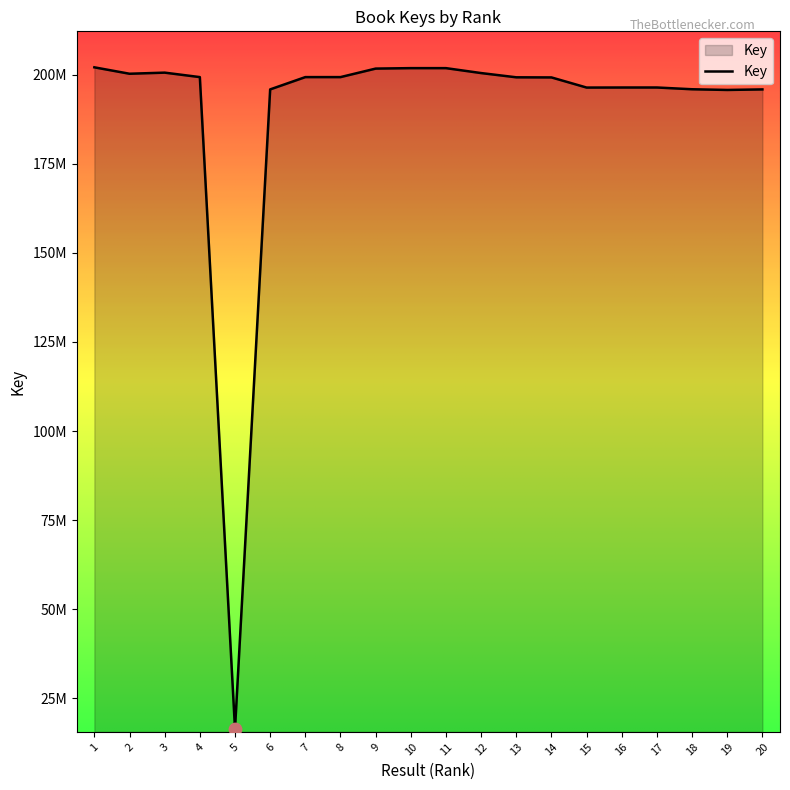

What is the change in value from 10 to 17?

-5436368